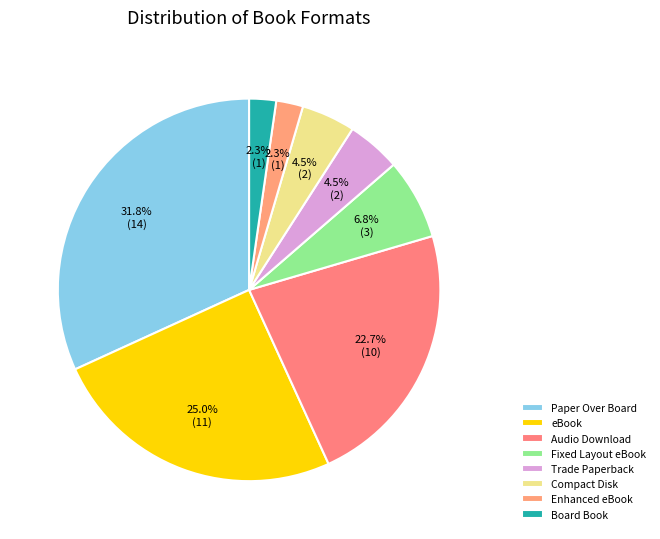

To the nearest percent, what is the combined percentage of Trade Paperback and Fixed Layout eBook?

11%